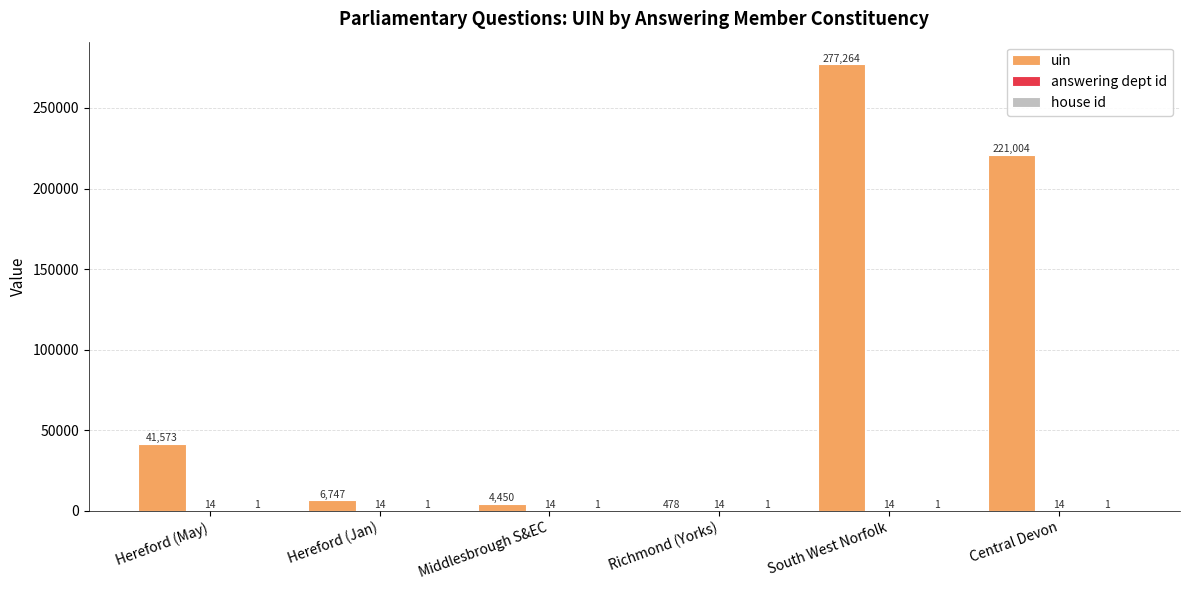

Does the chart contain stacked bars?

No